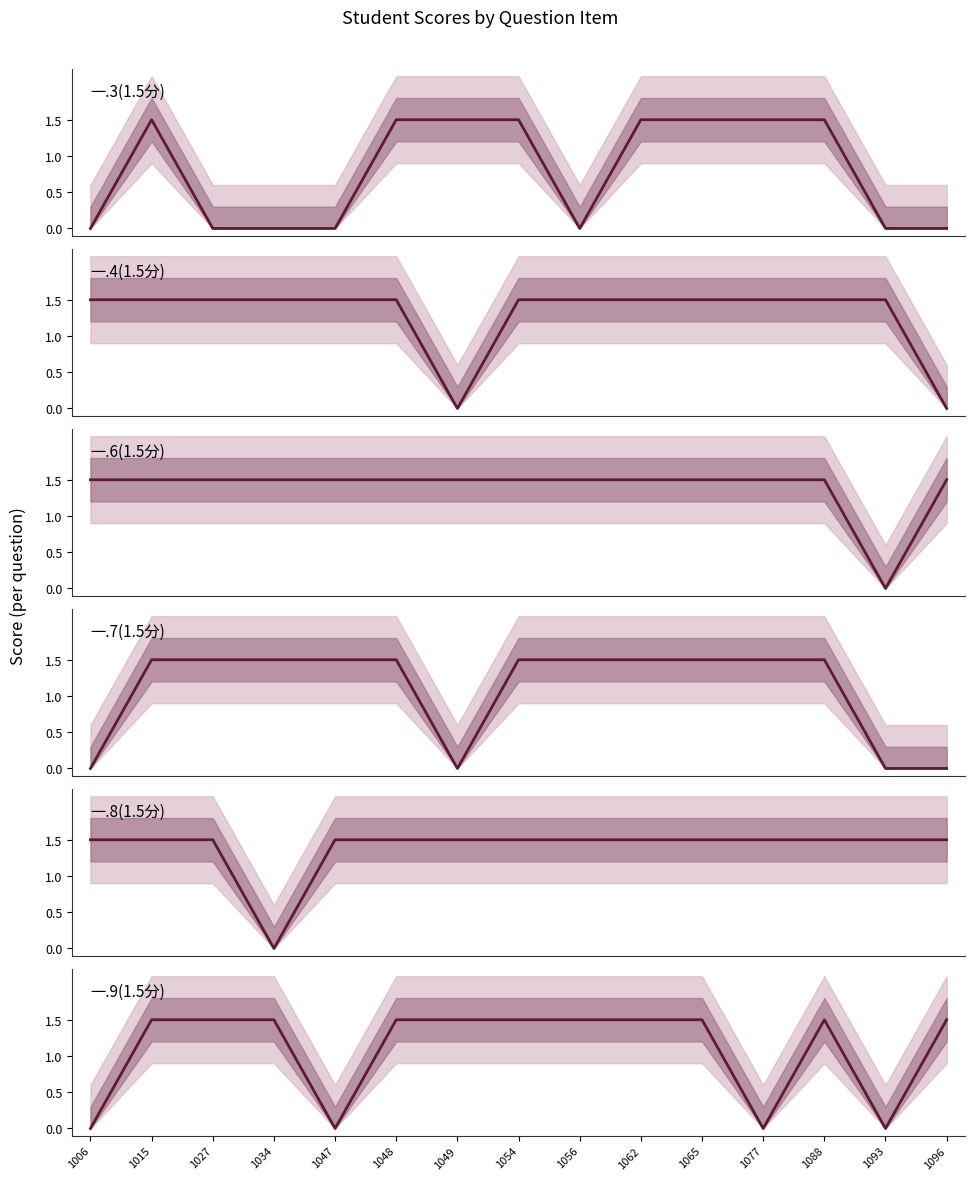

At how many categories does at least one series exceed 0?

15